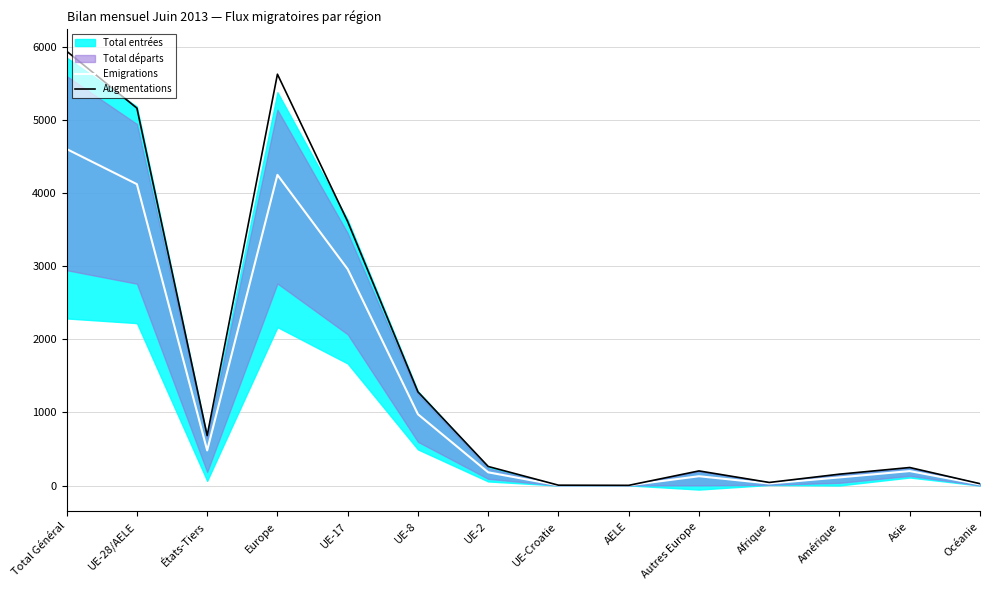

Which series has the largest total across all categories?

Augmentations